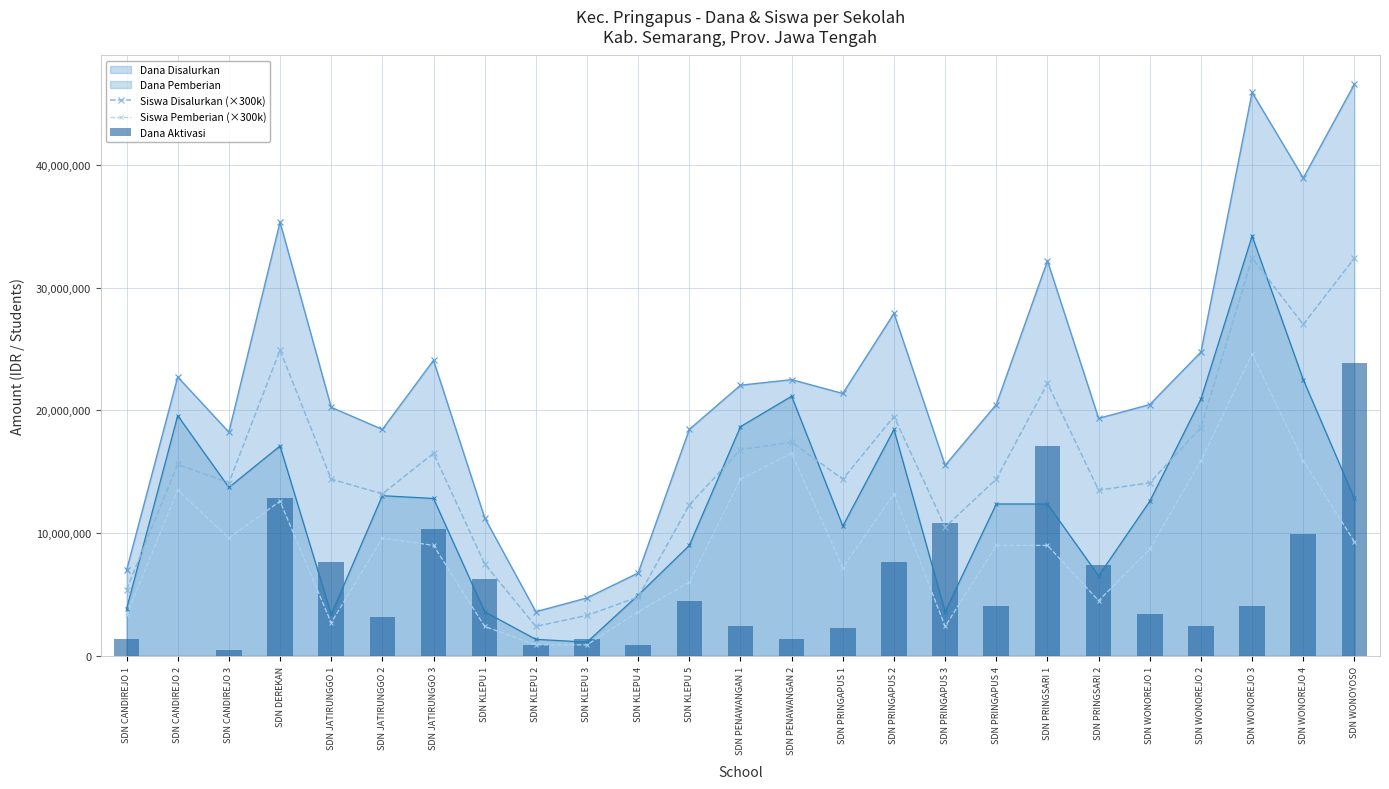

At which category does the chart reach its minimum across all series?

SDN CANDIREJO 2